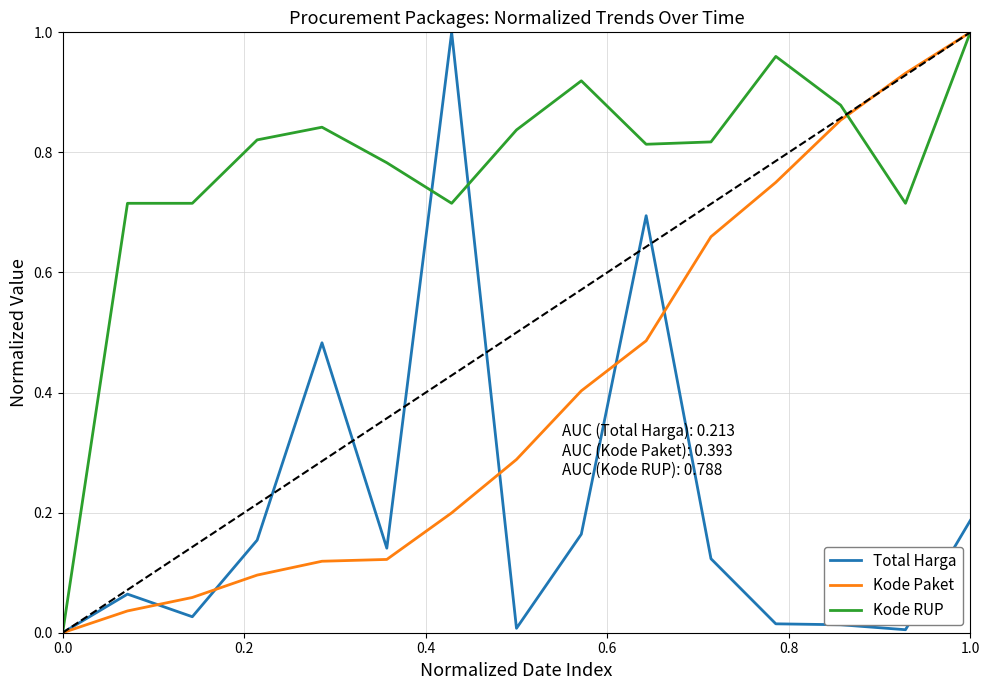

Which series has the largest total across all categories?

Kode RUP